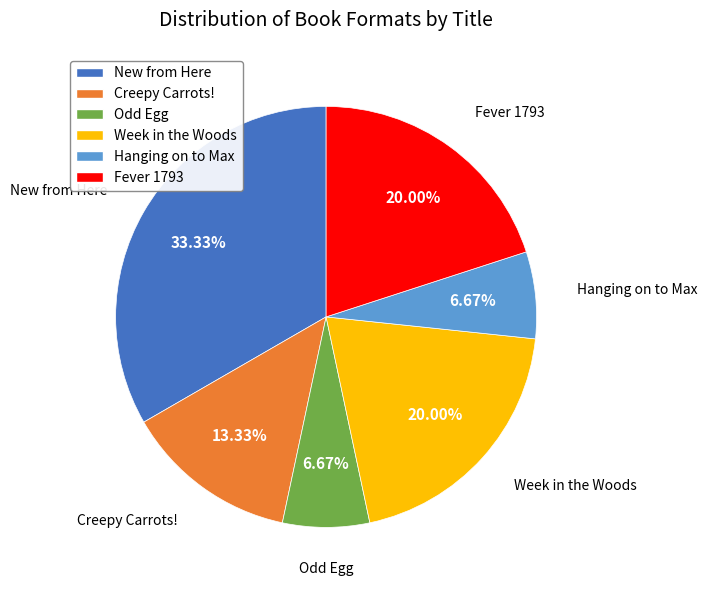

Which category has the biggest portion of the pie?

New from Here